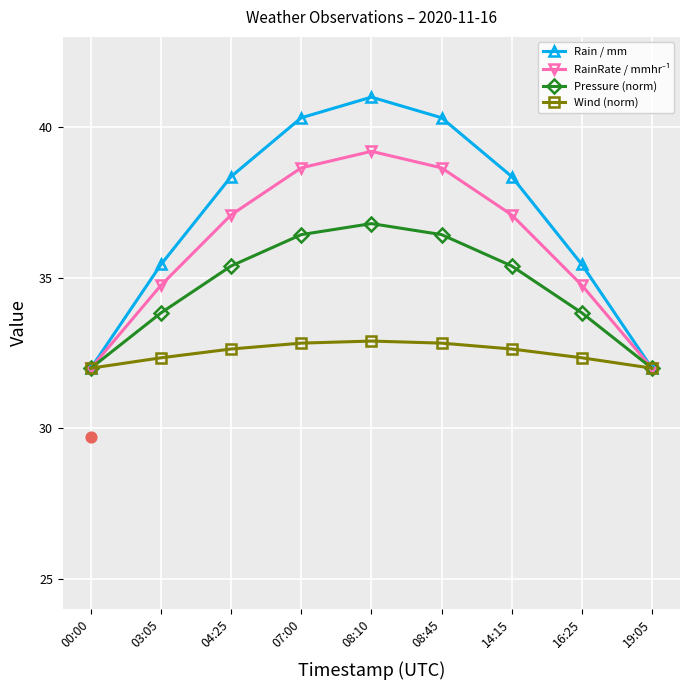

Which series has the largest Y range (max minus min)?

Rain / mm